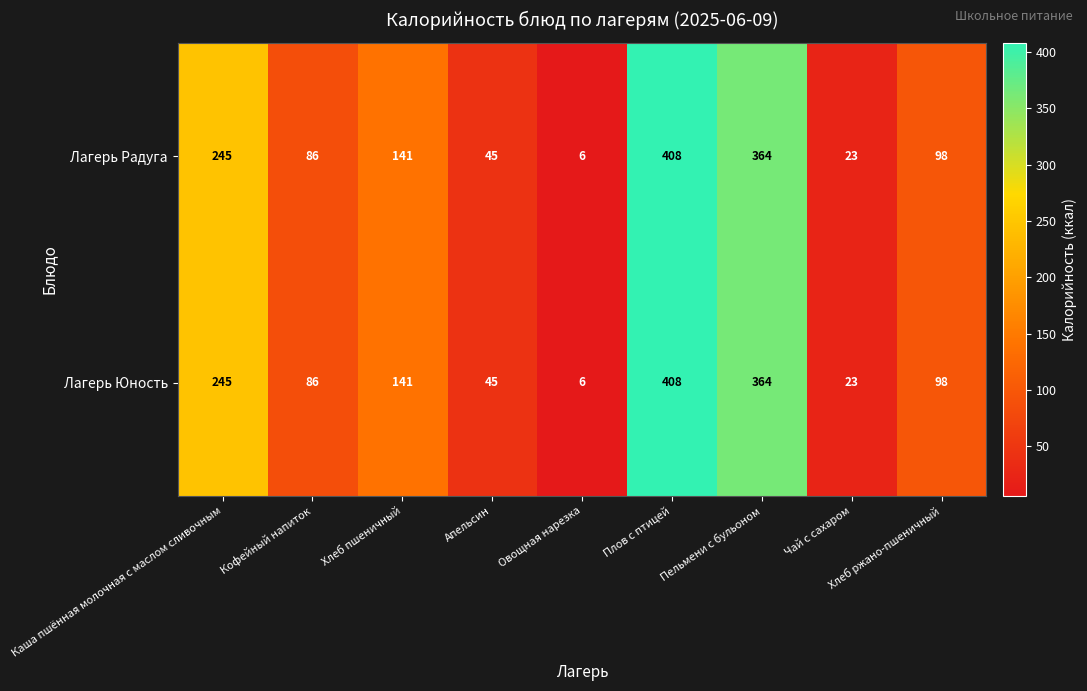

What is the minimum value shown in the chart?

6